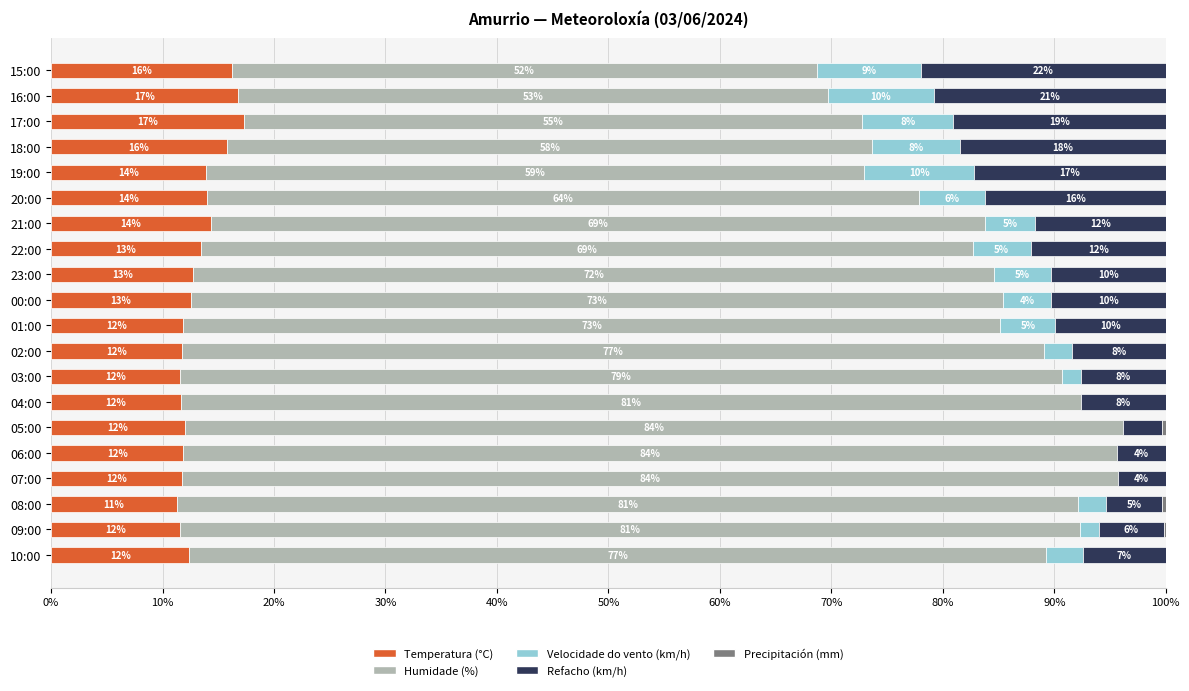

Count the number of categories in the chart.

20